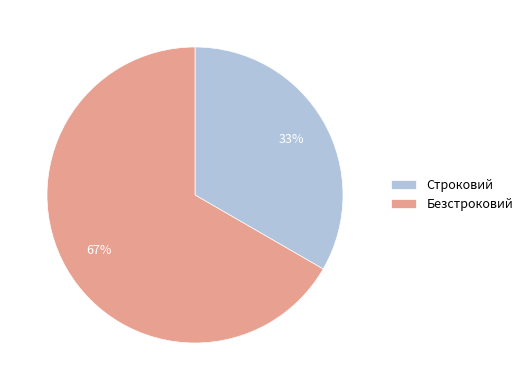

Does any single category account for the majority?

Yes